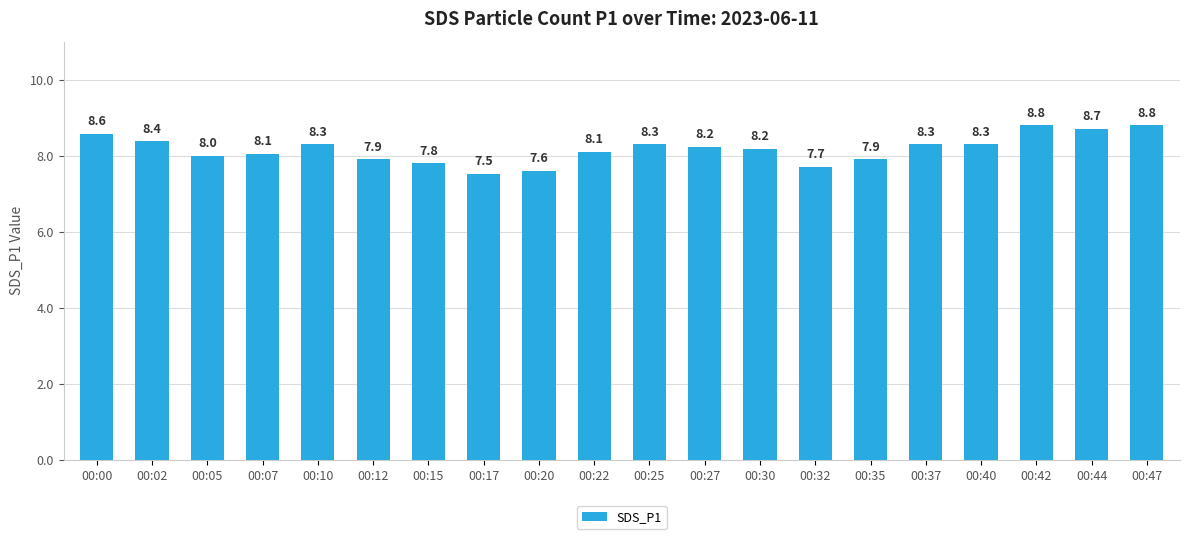

At which category does the chart reach its minimum across all series?

00:17